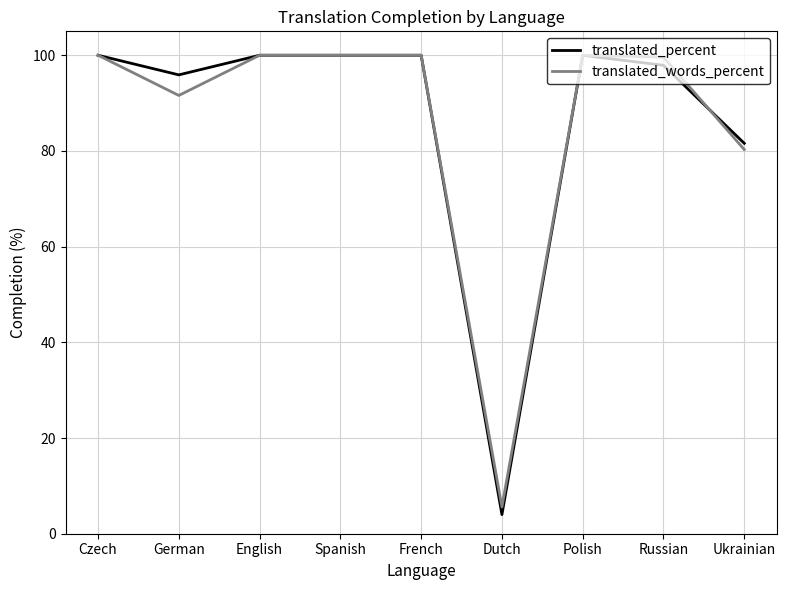

What is the approximate value of translated_words_percent at Ukrainian?

80.3